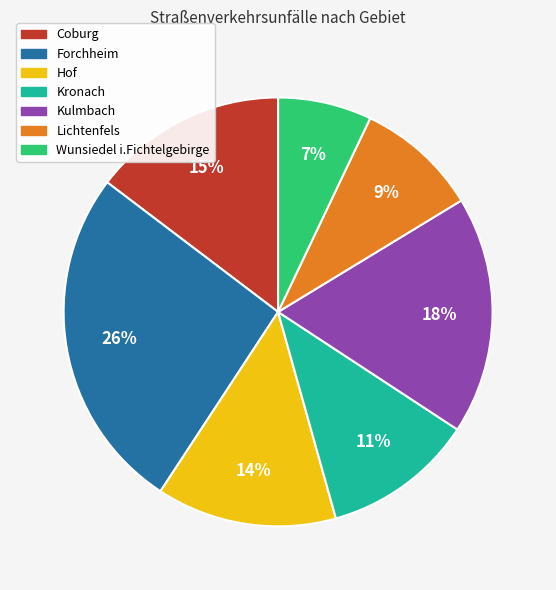

Is there a majority slice in this chart?

No